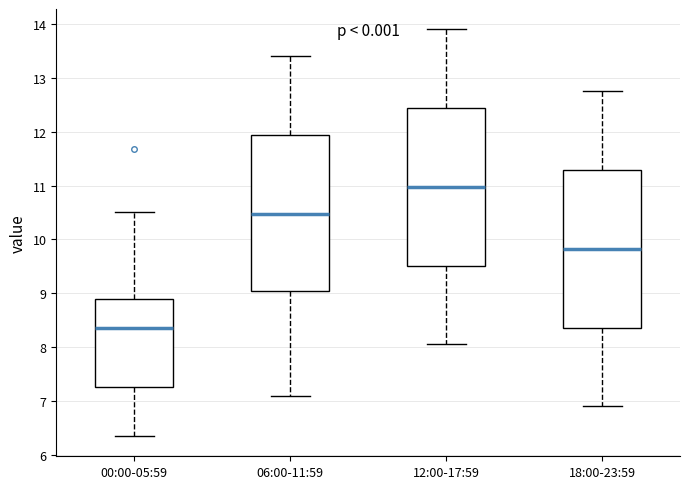

Where is the upper edge of the box for 00:00-05:59 on the y-axis? The values are not printed on the chart, so give them approximately, as read against the axis.

8.9